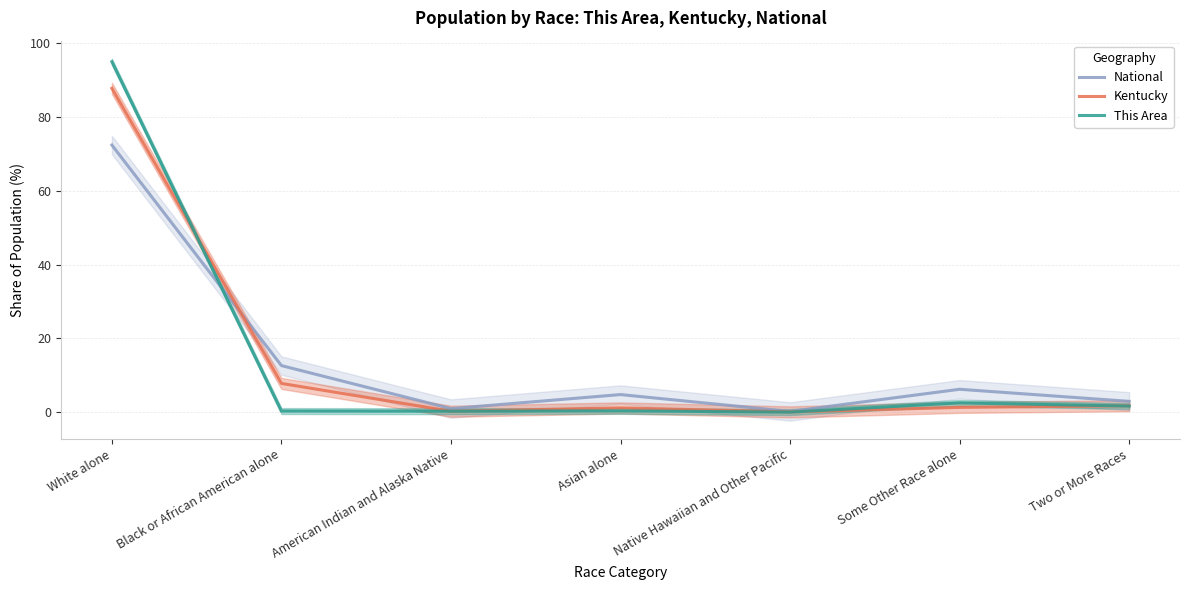

What is the value of the Kentucky point at the 6th from the left?

1.3